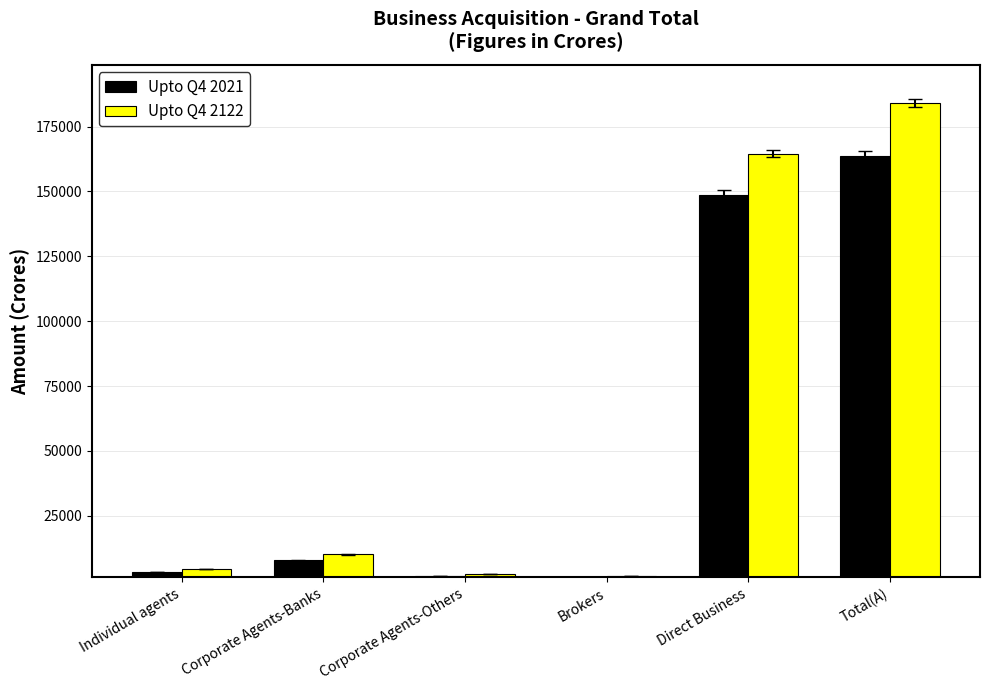

How many values in the Upto Q4 2021 series are below 7906?

3